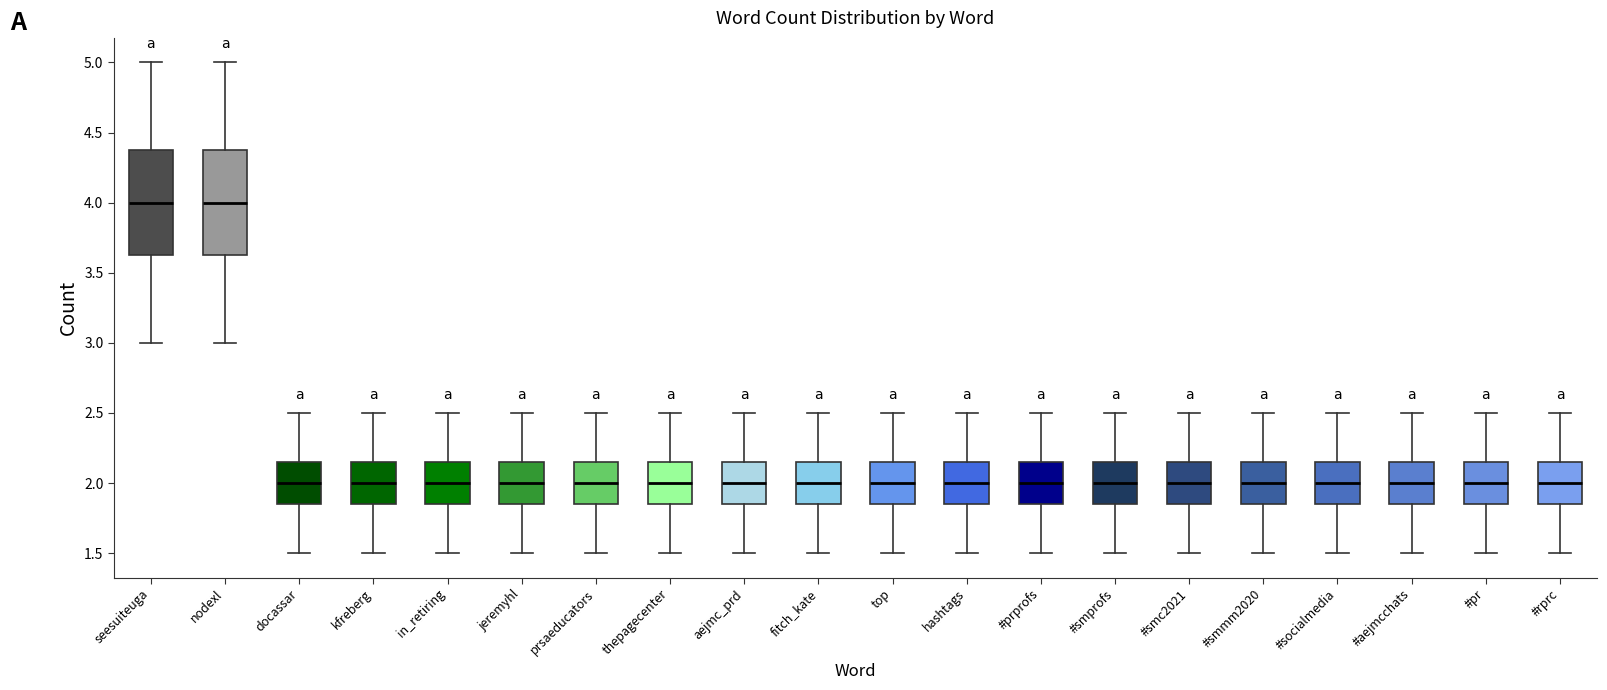

Where does the upper whisker of the box for #aejmcchats end on the y-axis? The values are not printed on the chart, so give them approximately, as read against the axis.

2.50